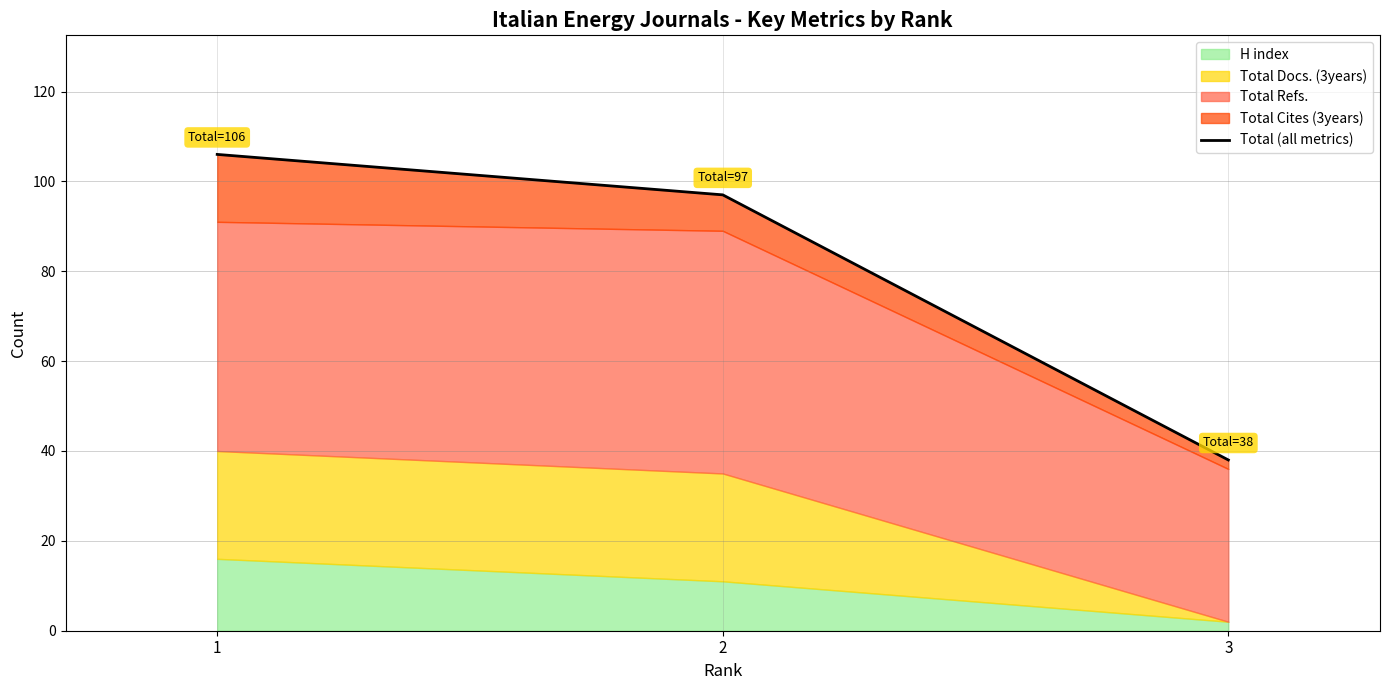

How many categories are shown in the chart?

3